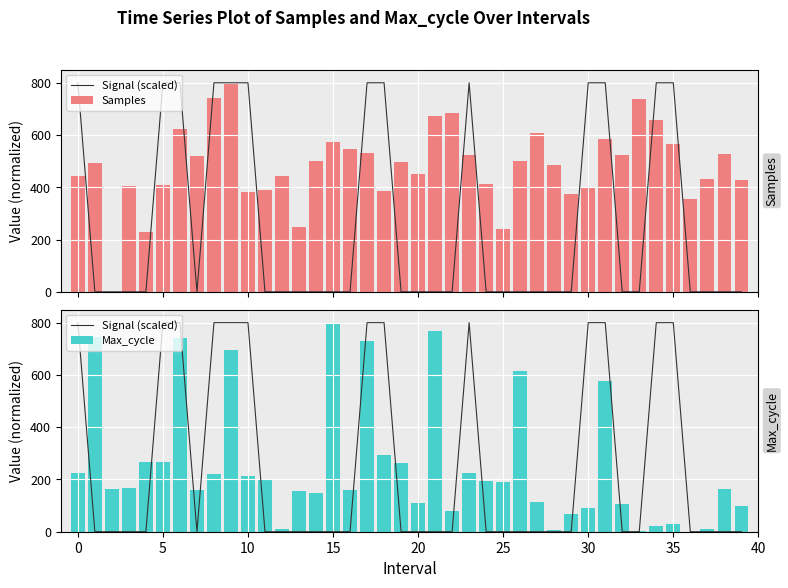

The Max_cycle series shows 224.8 at 0. True or false?

True